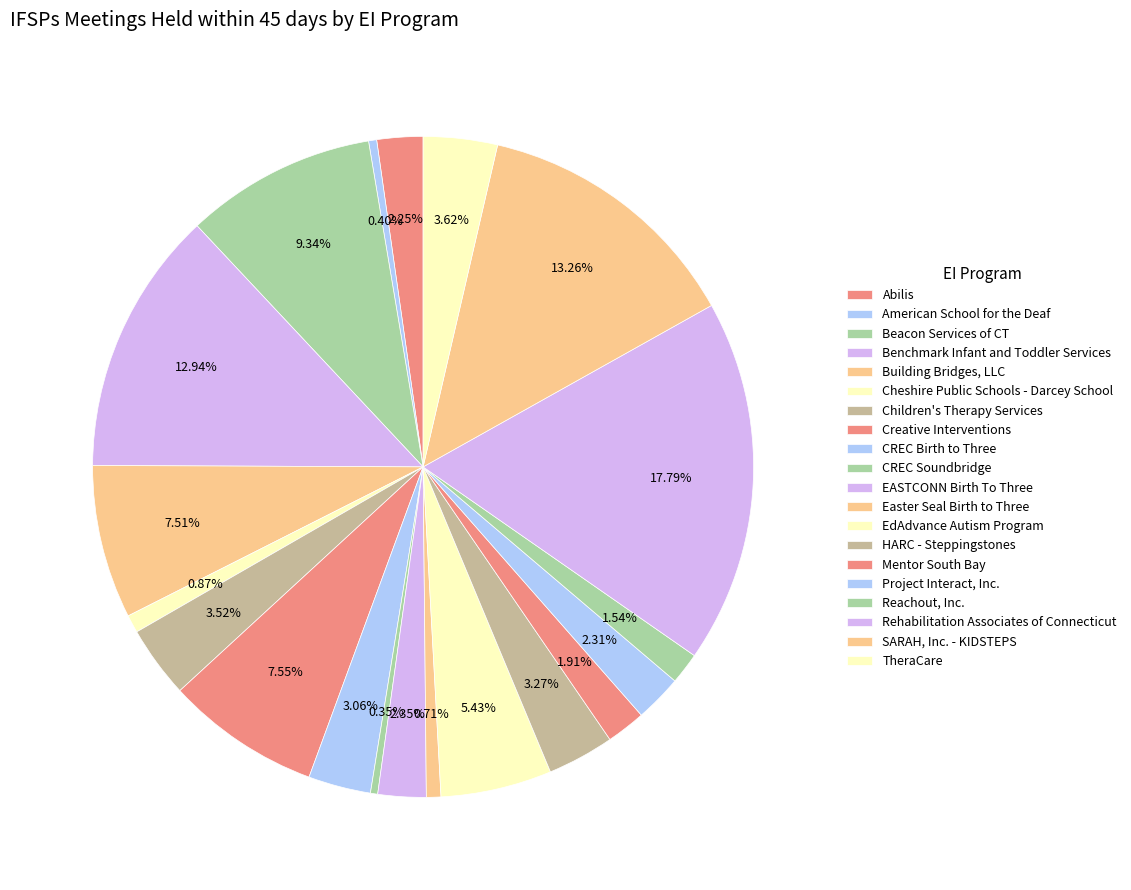

How many slices are in this pie chart?

20